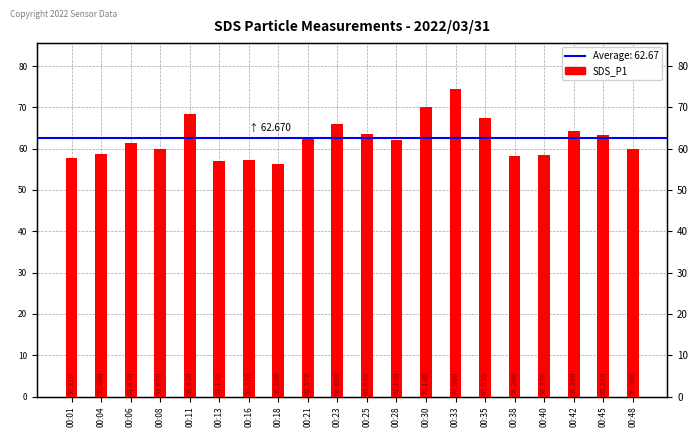

Read the value at 00:21.

62.6